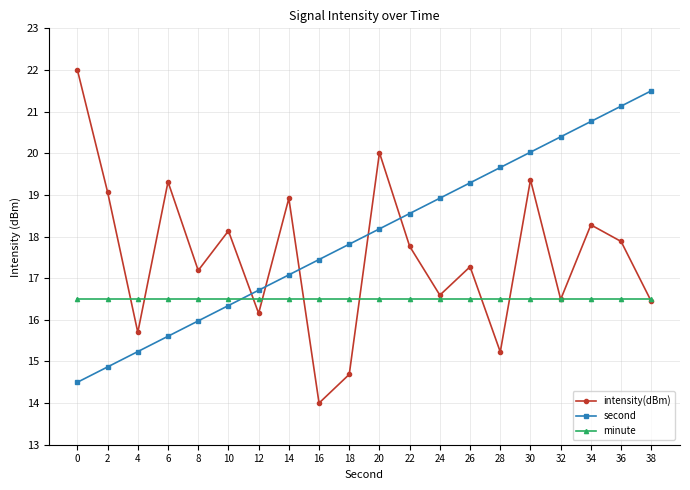

List the series in order of their overall mean, lowest first.

minute, intensity(dBm), second